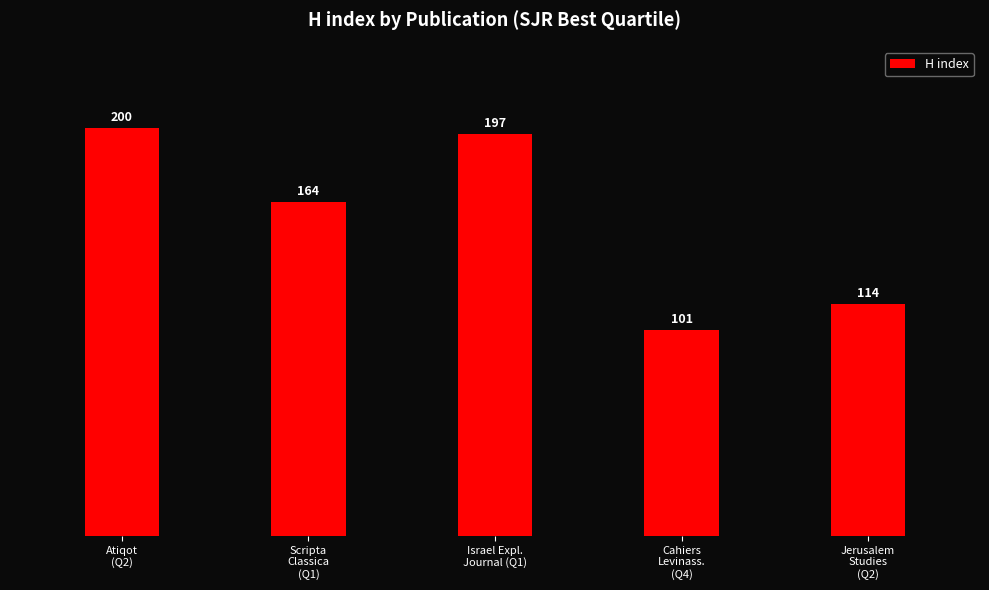

How many values are below 164?

2